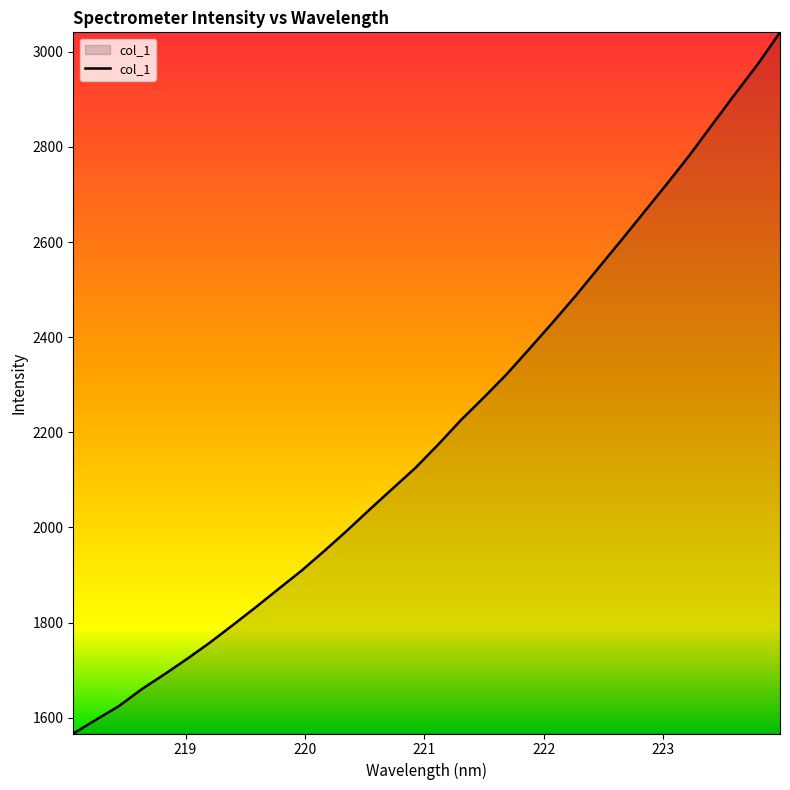

What is the minimum value shown in the chart?

1566.6